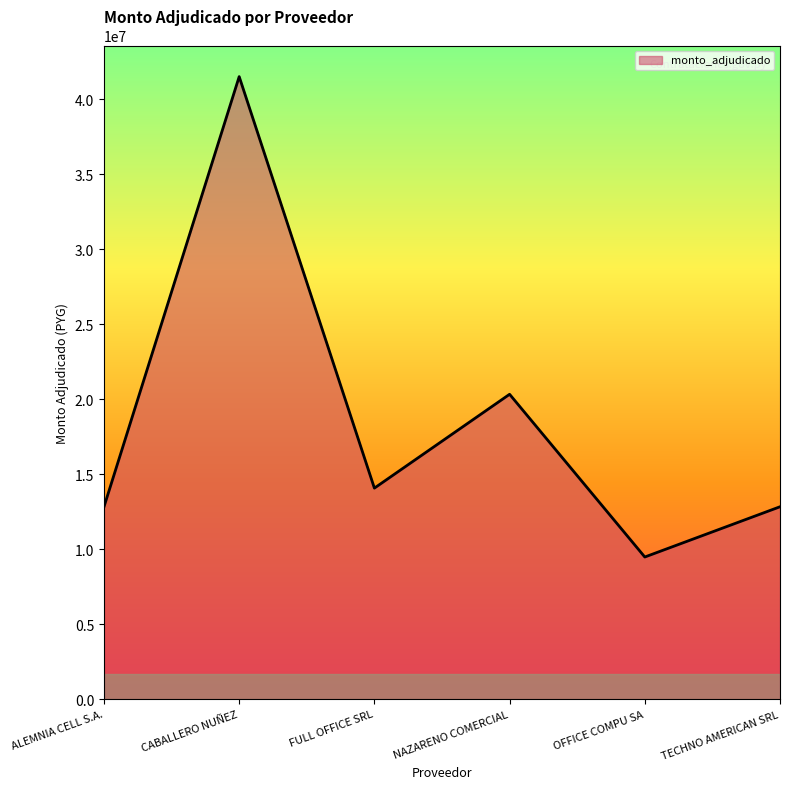

Is it true that the value at OFFICE COMPU SA is 9474000?

True